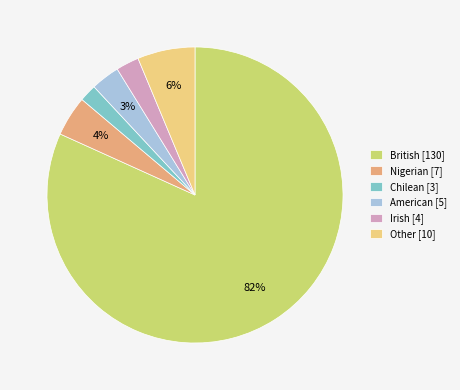

What is the largest slice in the pie chart?

British